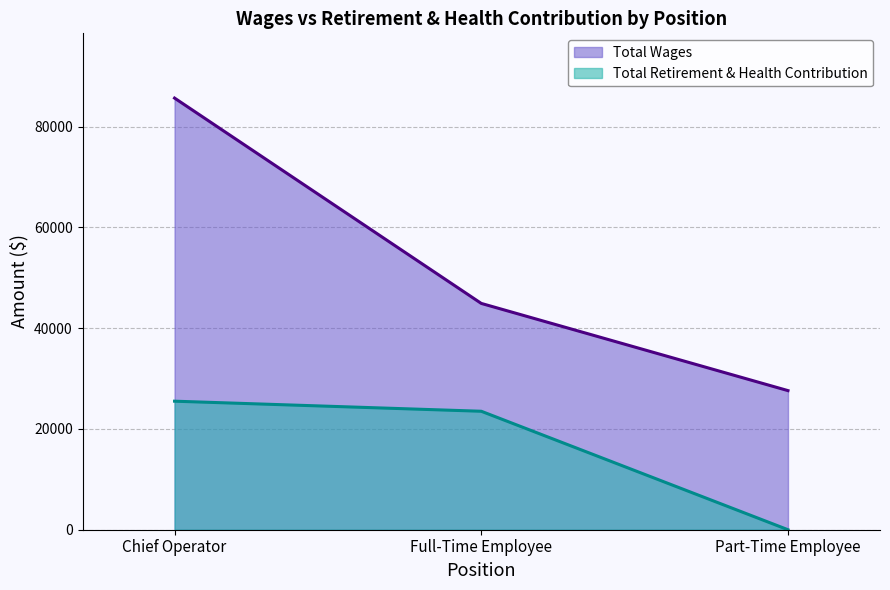

What is the average value of the Total Wages series?

52734